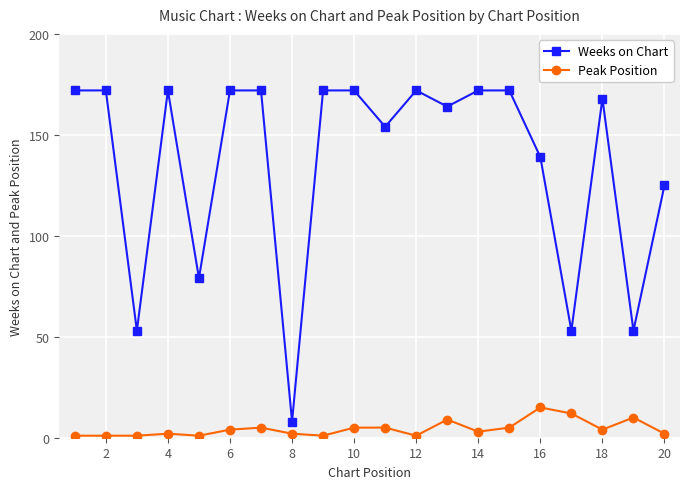

True or false: Weeks on Chart has more than 0 interior local peaks.

True